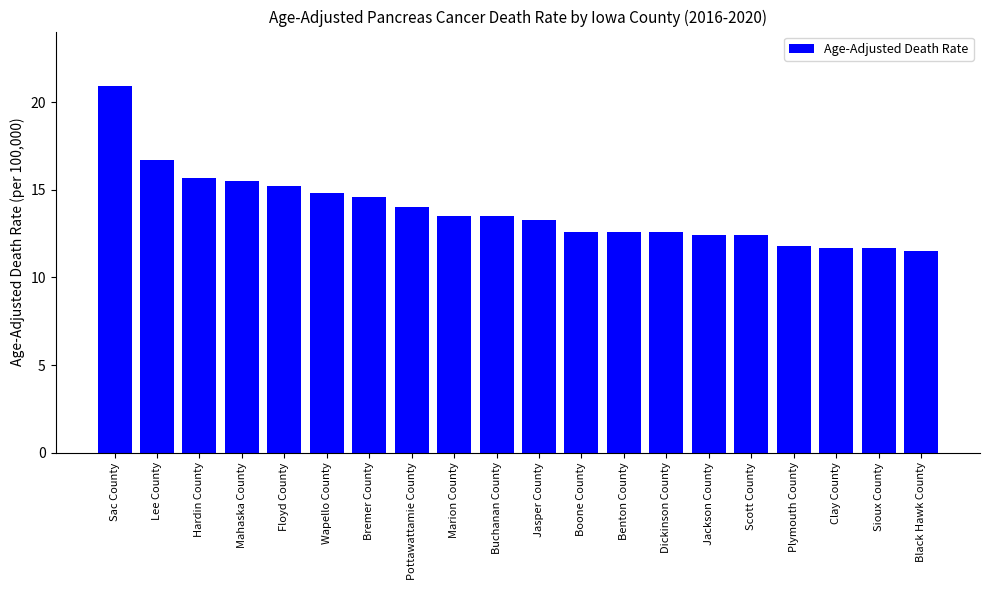

What is the sum of the values at Sac County and Sioux County?

32.6